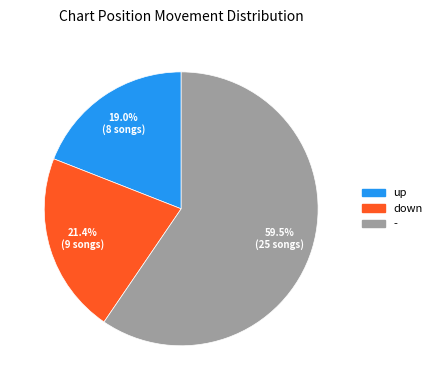

Rank the categories by value from highest to lowest.

-, down, up